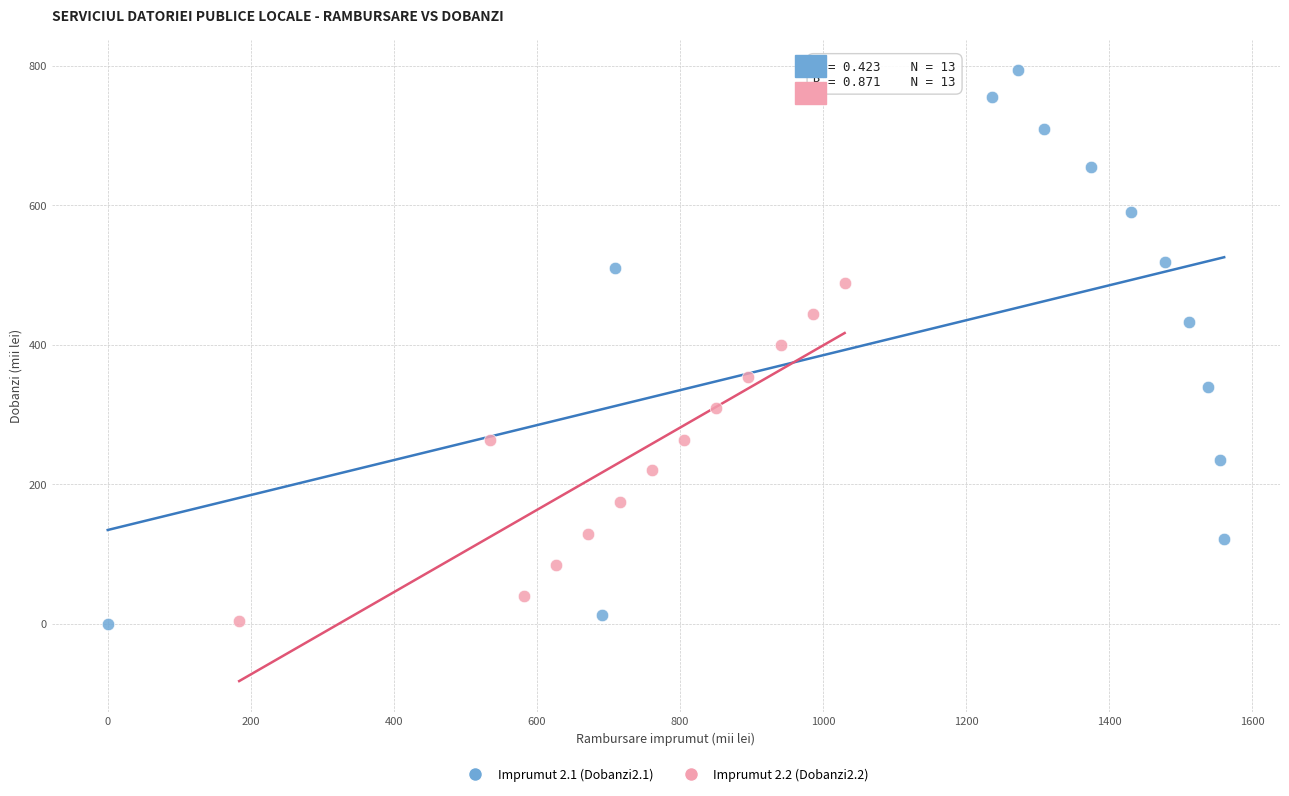

What are all the series names shown in the legend?

Imprumut 2.1 (Dobanzi2.1), Imprumut 2.2 (Dobanzi2.2)